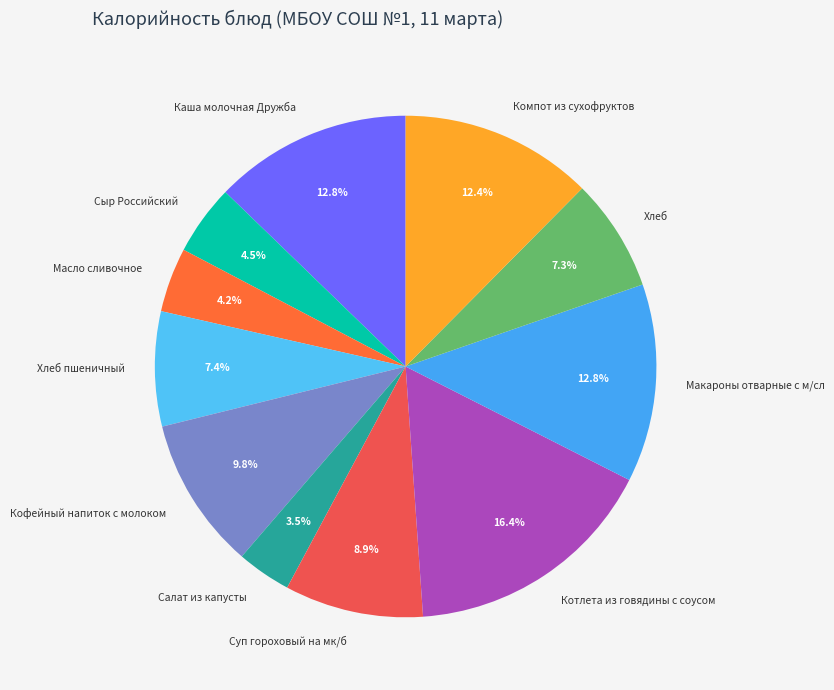

What percentage is the Котлета из говядины с соусом slice, to the nearest percent?

16%